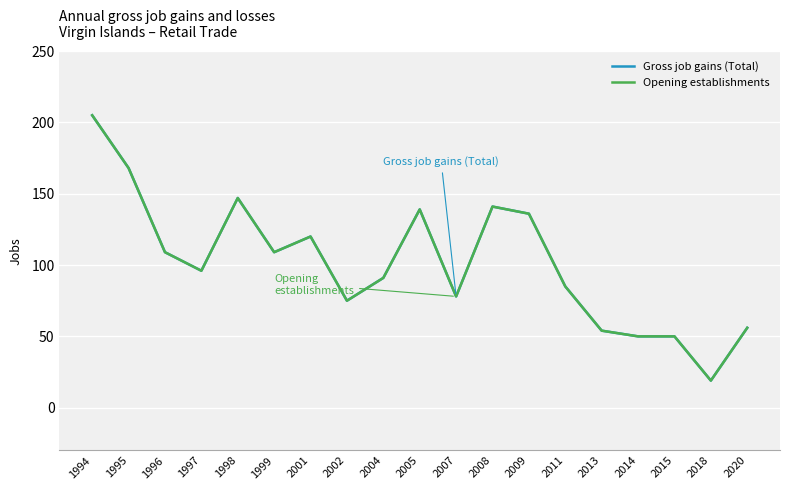

Does the chart display data point markers on the line(s)?

No